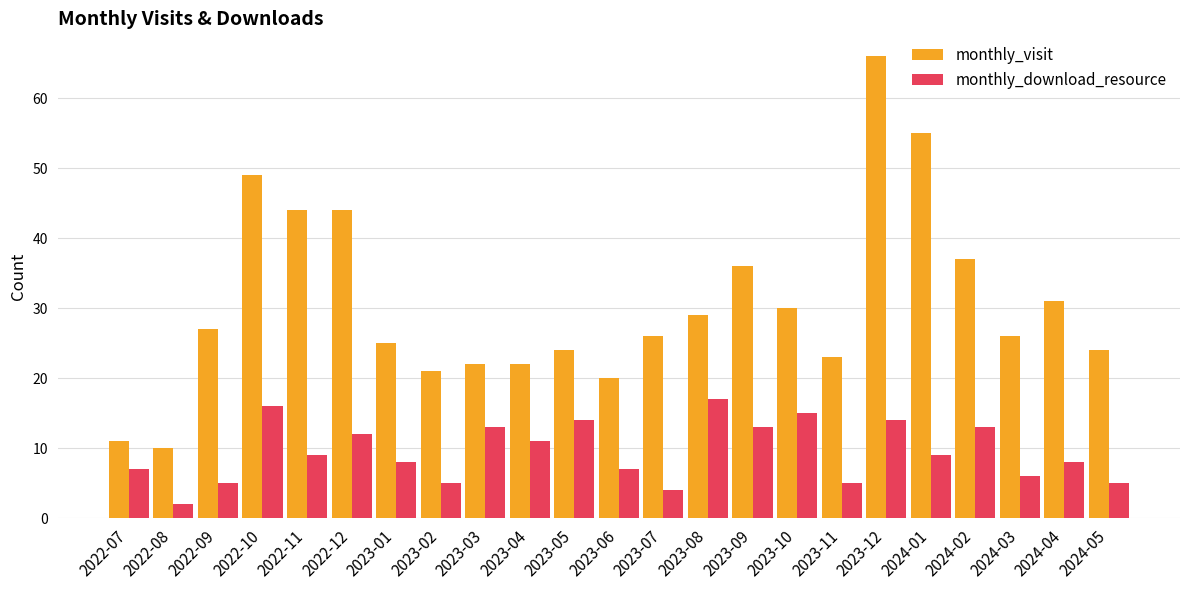

How many data points does each series have?

23